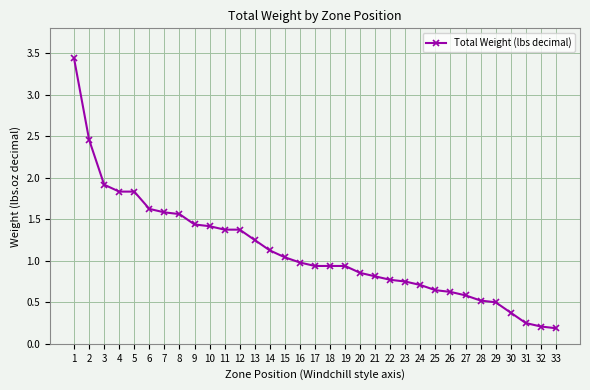

What is the difference between the maximum and second lowest values?

3.2